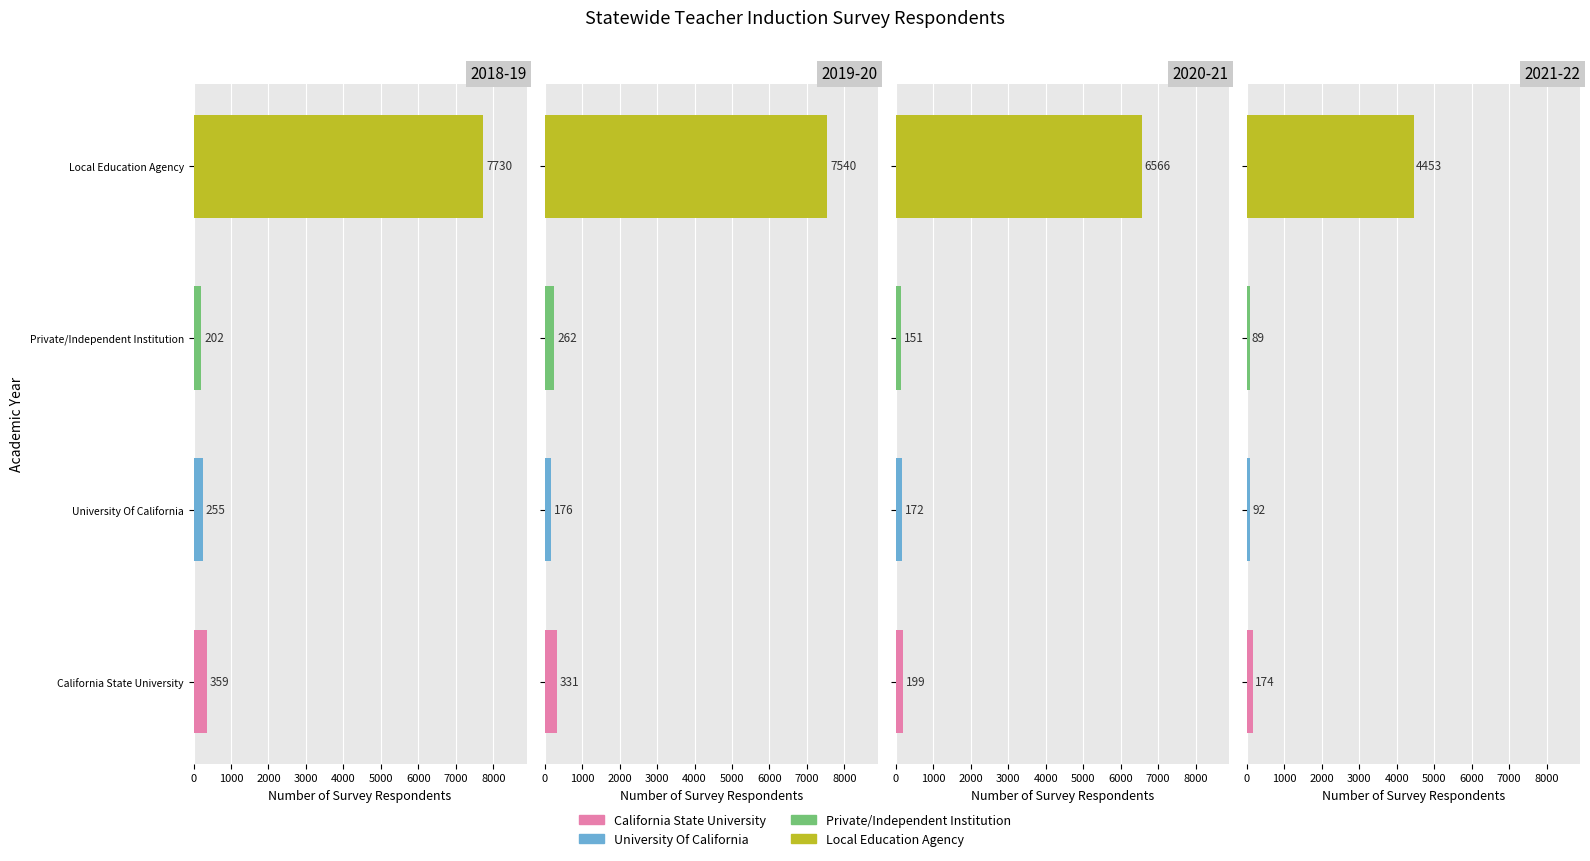

True or false: Local Education Agency has a value of 6566 at 2020-21.

True